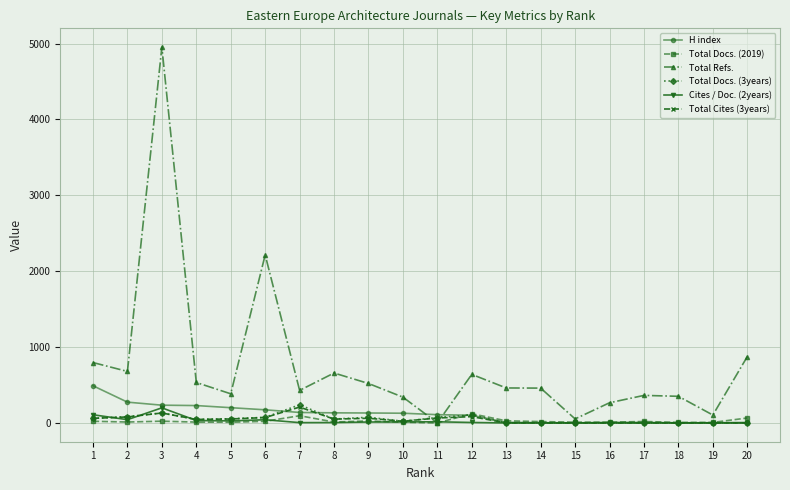

At which category is the sum across all series the highest?

3